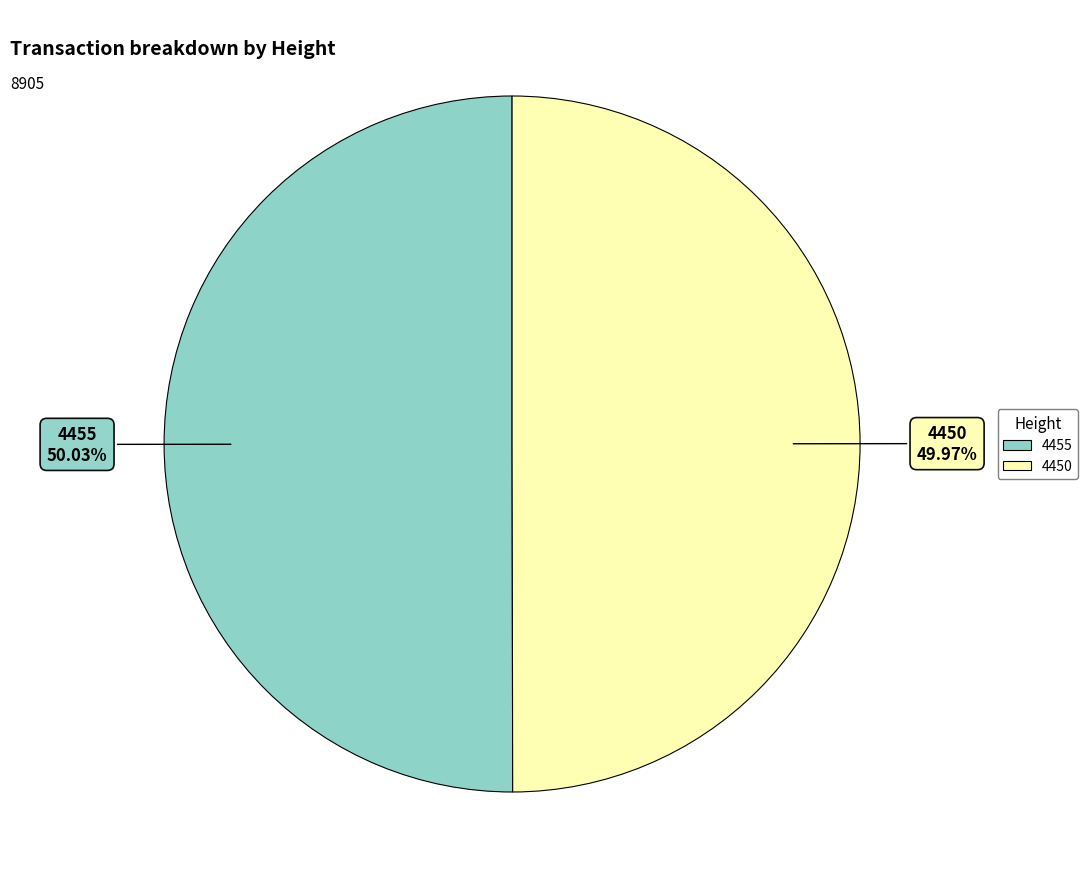

Does any single category account for the majority?

Yes